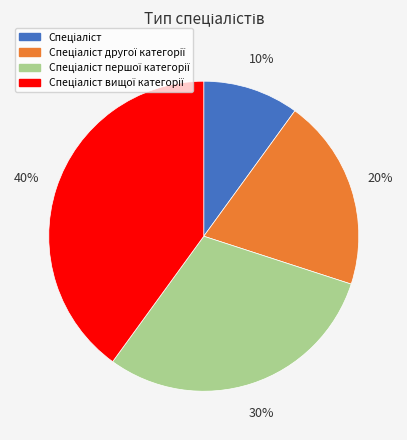

To the nearest percent, what is the average slice percentage?

25%